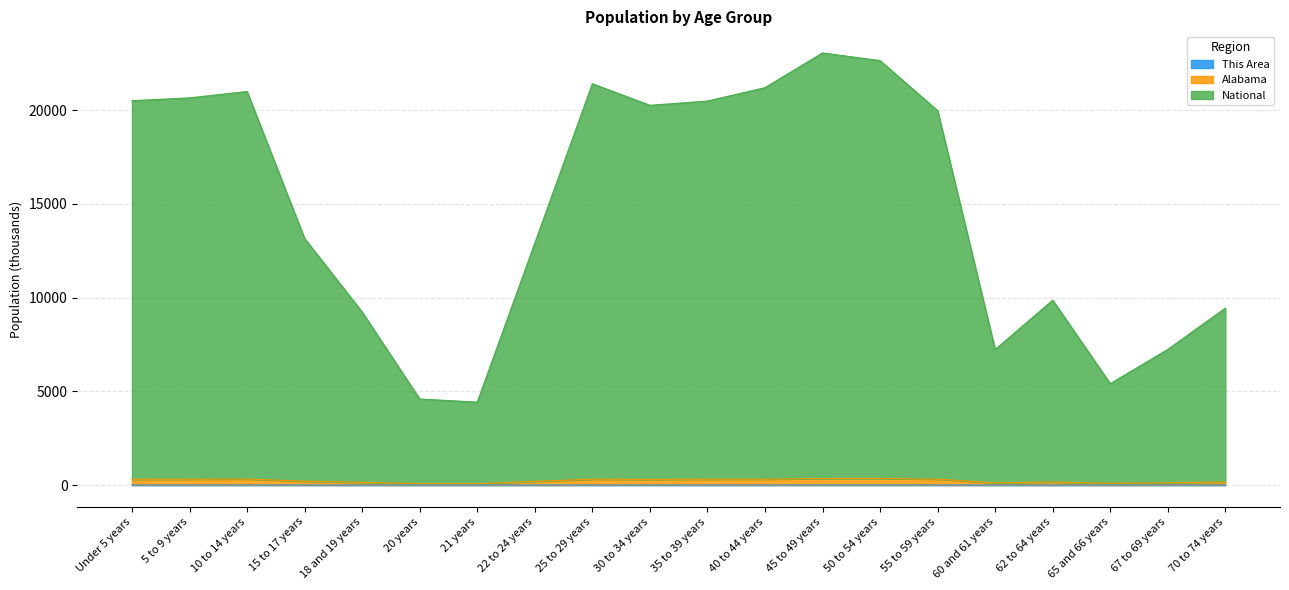

What is the label of the 12th point from the left?

40 to 44 years